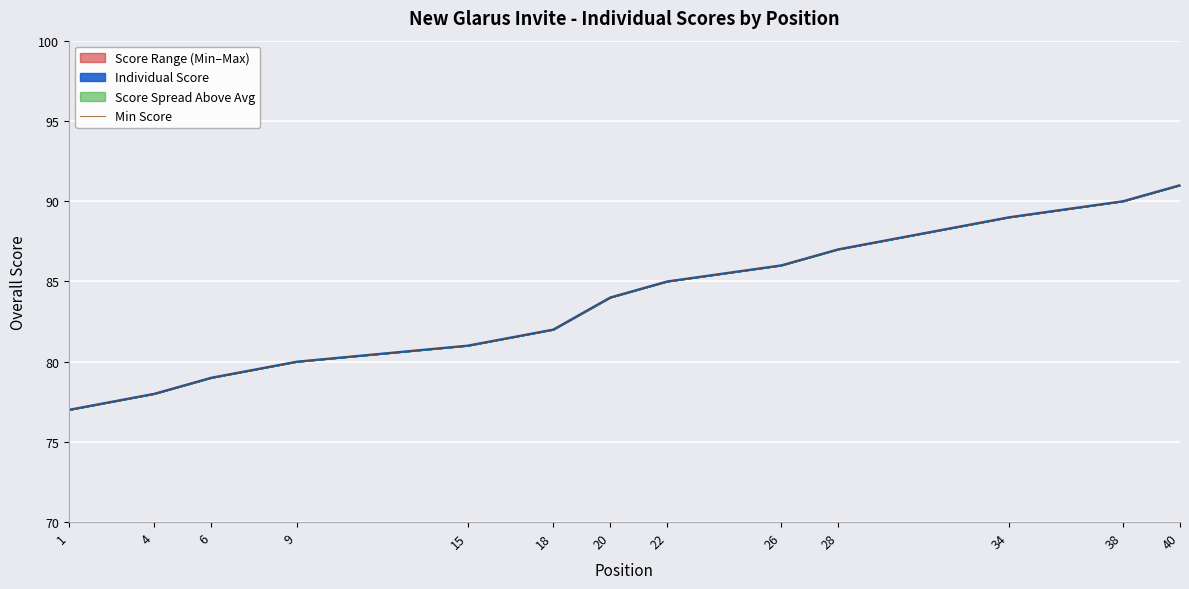

Where is the data nearest to the value 84?

20